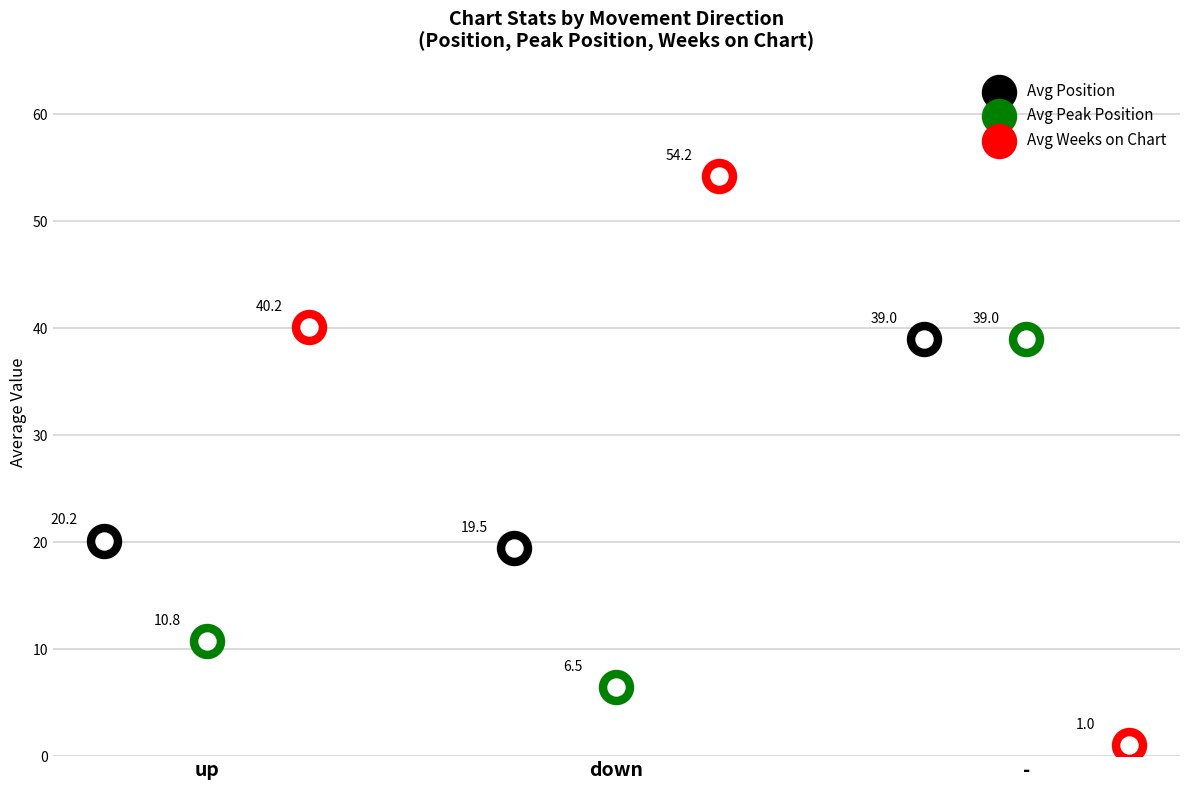

Is the value of Avg Peak Position at - greater than the value of Avg Position at down?

Yes